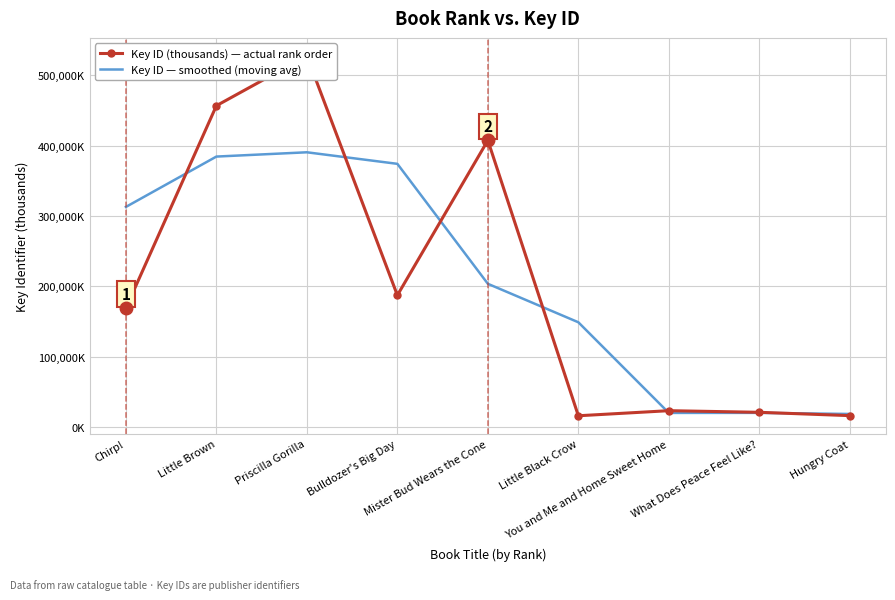

At which category is the sum across all series the highest?

Priscilla Gorilla